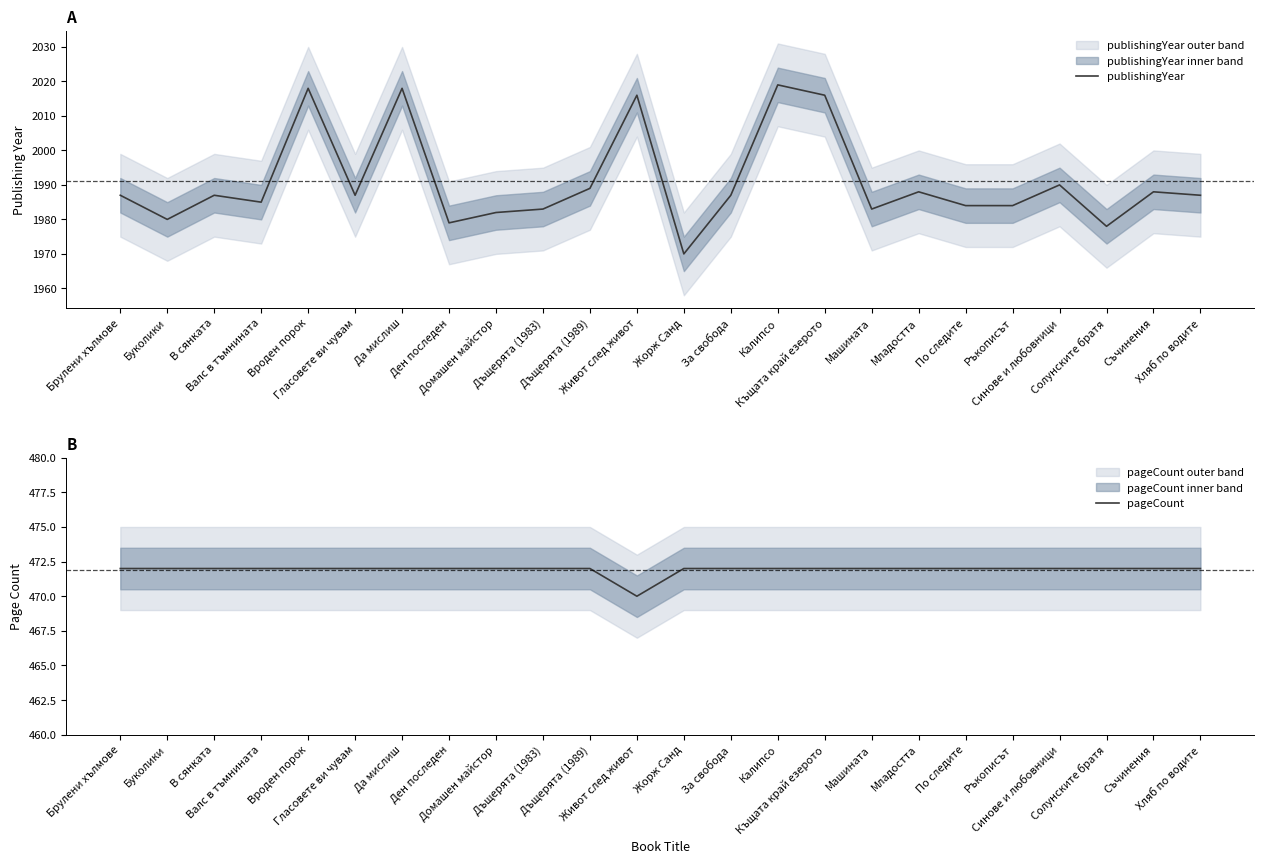

What is the highest value of the publishingYear series?

2019